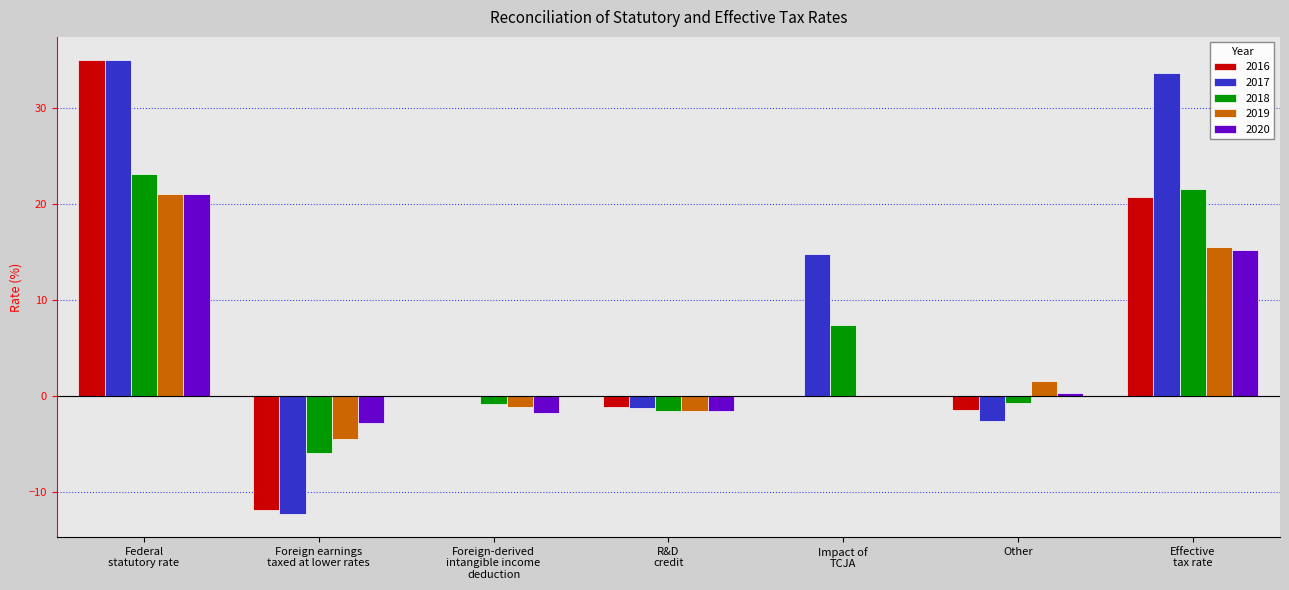

How many data points does each series have?

7